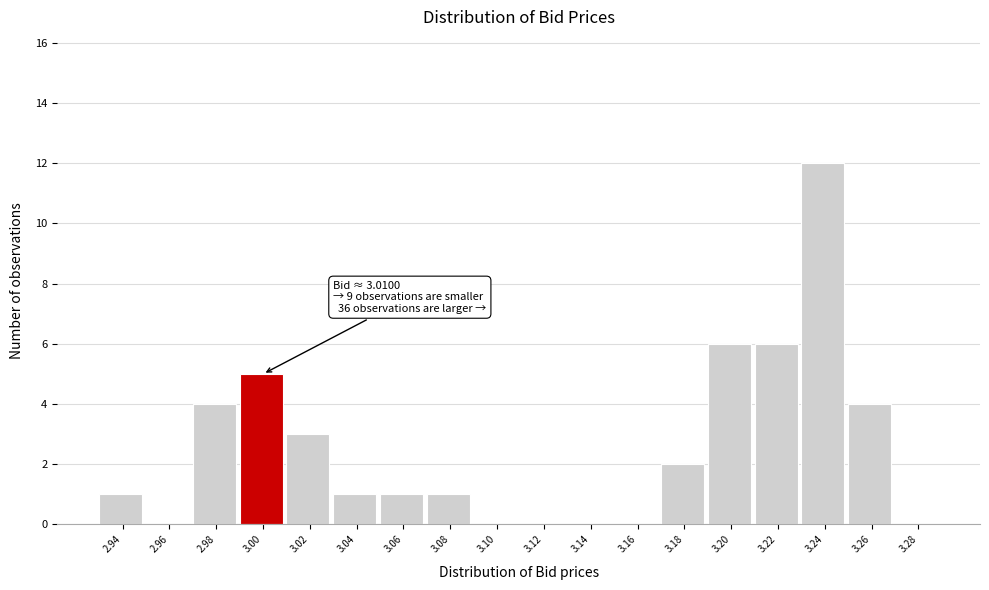

Reading left to right, what are all the values shown in this chart?

2.94=1	2.96=0	2.98=4	3.00=5	3.02=3	3.04=1	3.06=1	3.08=1	3.10=0	3.12=0	3.14=0	3.16=0	3.18=2	3.20=6	3.22=6	3.24=12	3.26=4	3.28=0